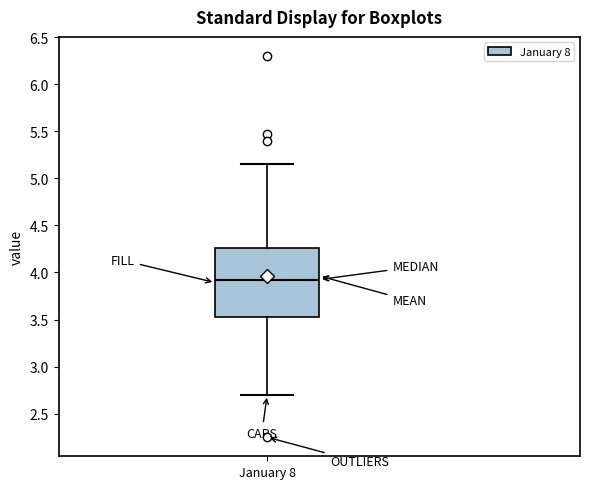

Read this box plot against the y-axis: the position of the median line, the range covered by the box, and the ends of both whiskers. The values are not printed on the chart, so give them approximately, as read against the axis.

median 3.95, box 3.50 to 4.25, whiskers 2.70 to 5.15